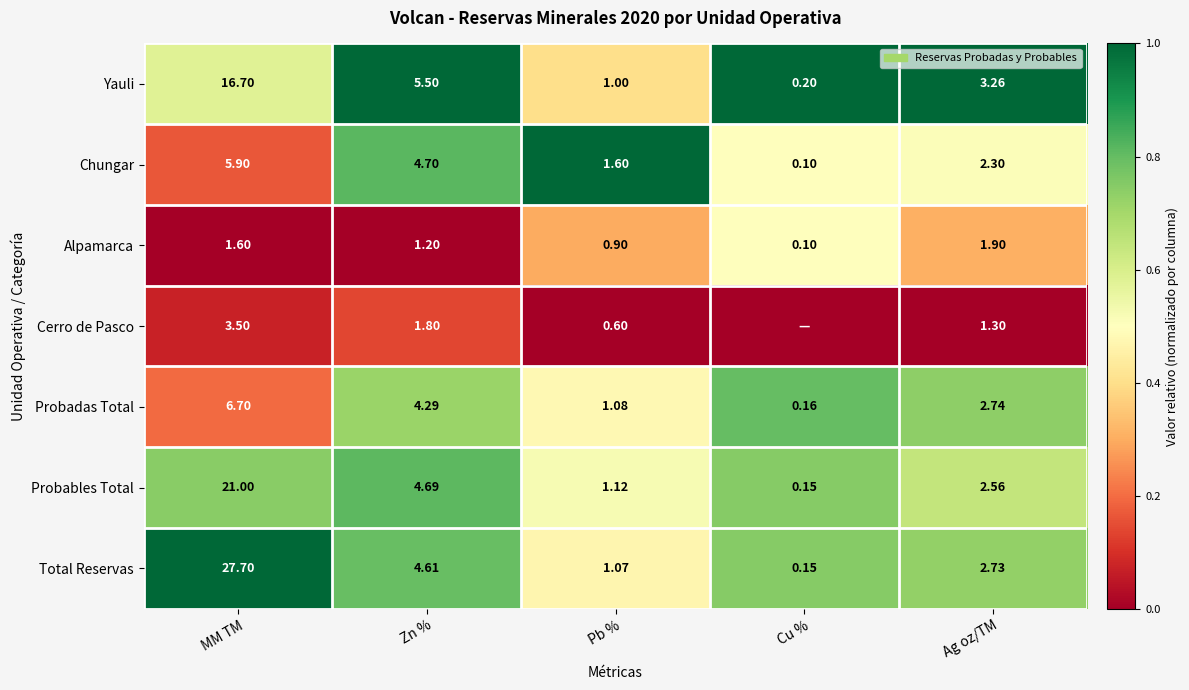

At Ag oz/TM, list the series in order from smallest to largest.

Cerro de Pasco, Alpamarca, Chungar, Probables Total, Total Reservas, Probadas Total, Yauli